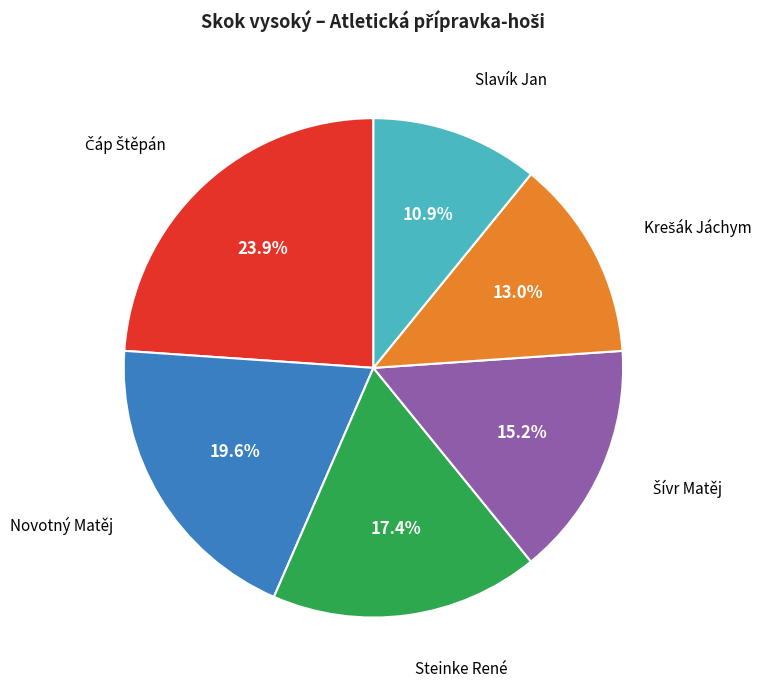

Does Steinke René account for over 50% of the chart?

No